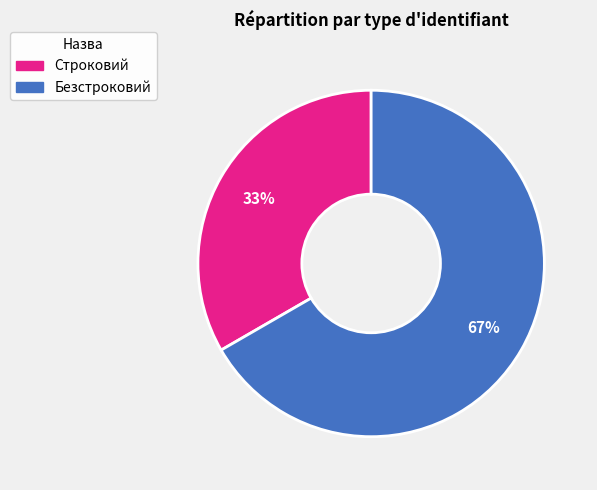

True or false: Безстроковий accounts for 67% of the total.

True